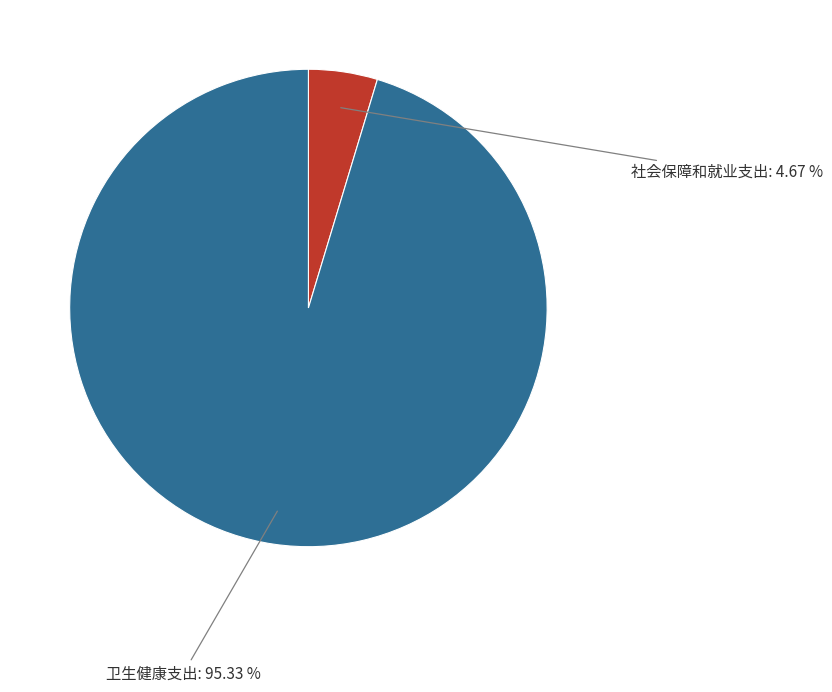

Is there any slice that represents more than half of the pie?

Yes